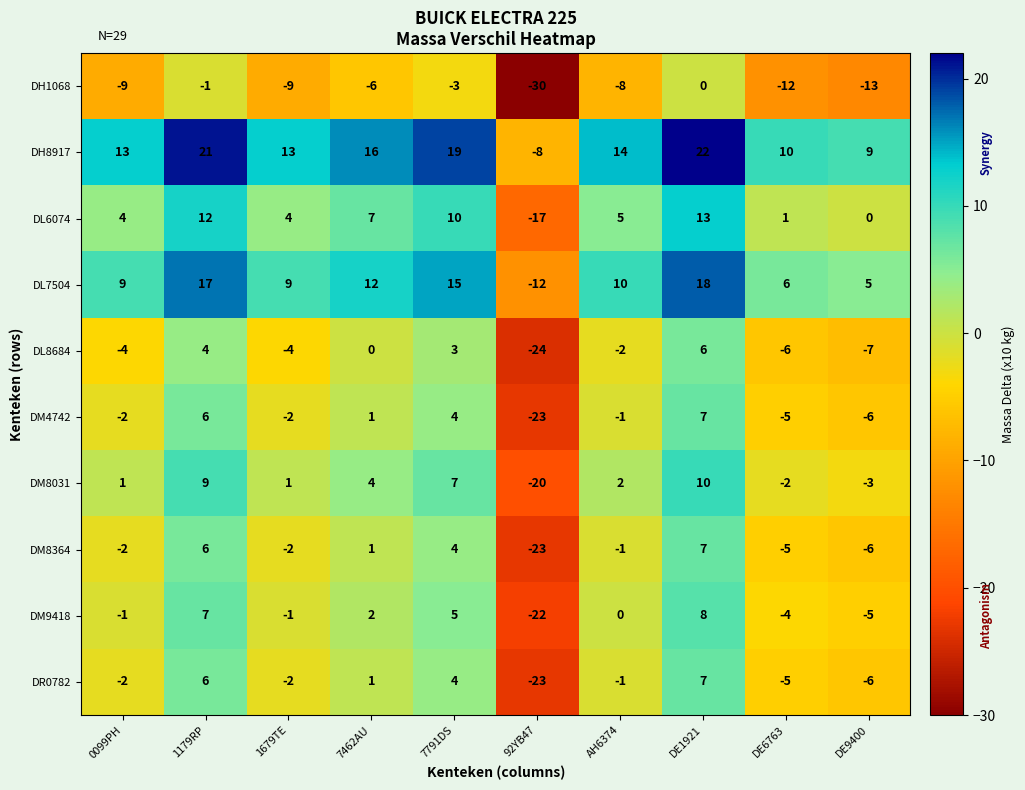

Count the number of data series in this chart.

10